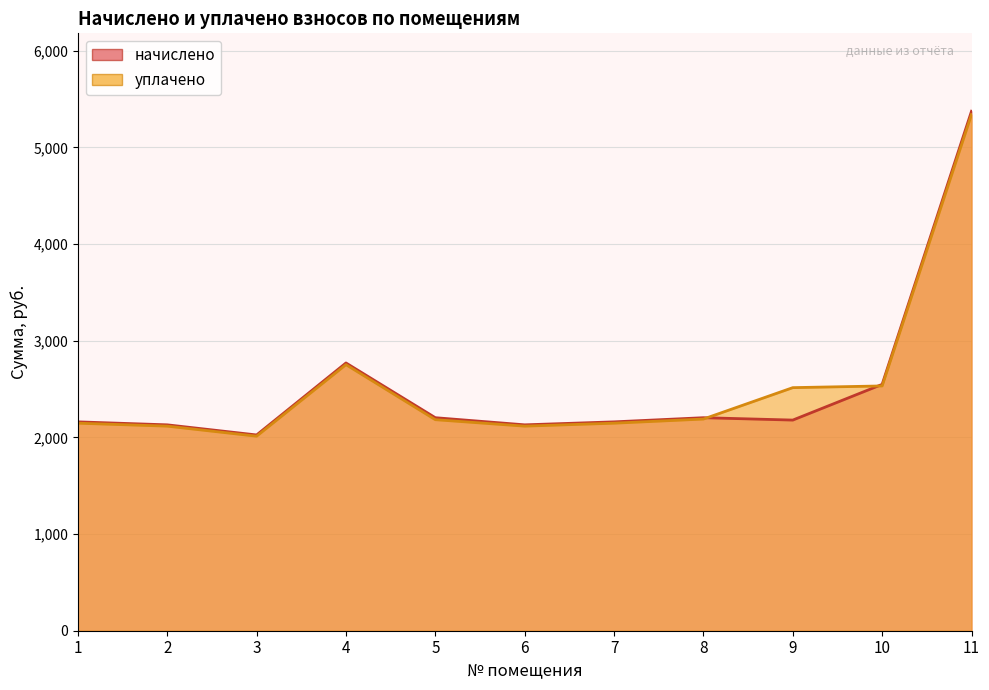

What is the smallest value displayed?

2012.5